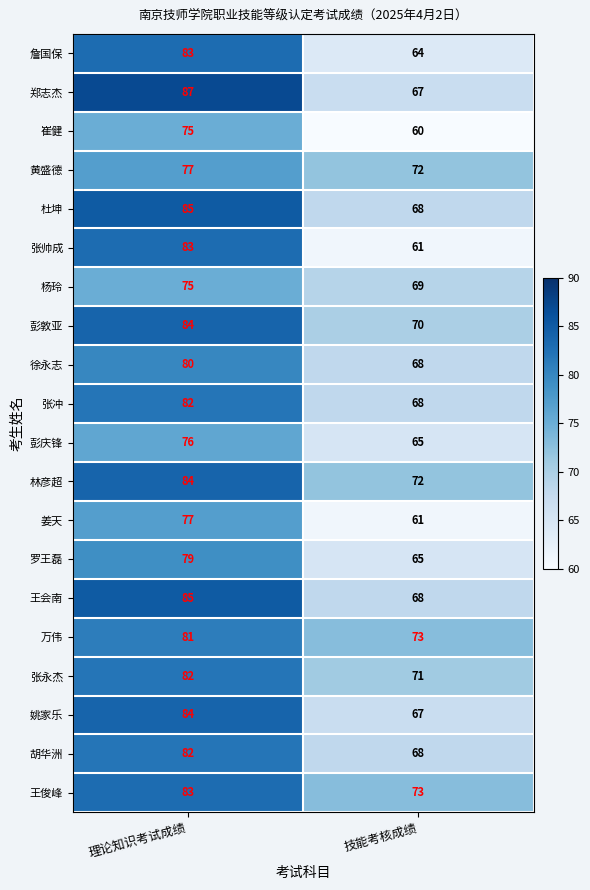

Which series has the widest spread of values?

张帅成